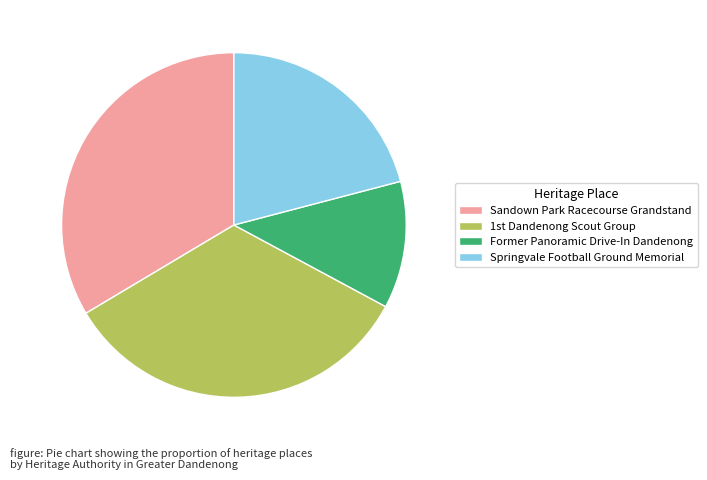

Combined, do Sandown Park Racecourse Grandstand and Former Panoramic Drive-In Dandenong account for over 50%?

No